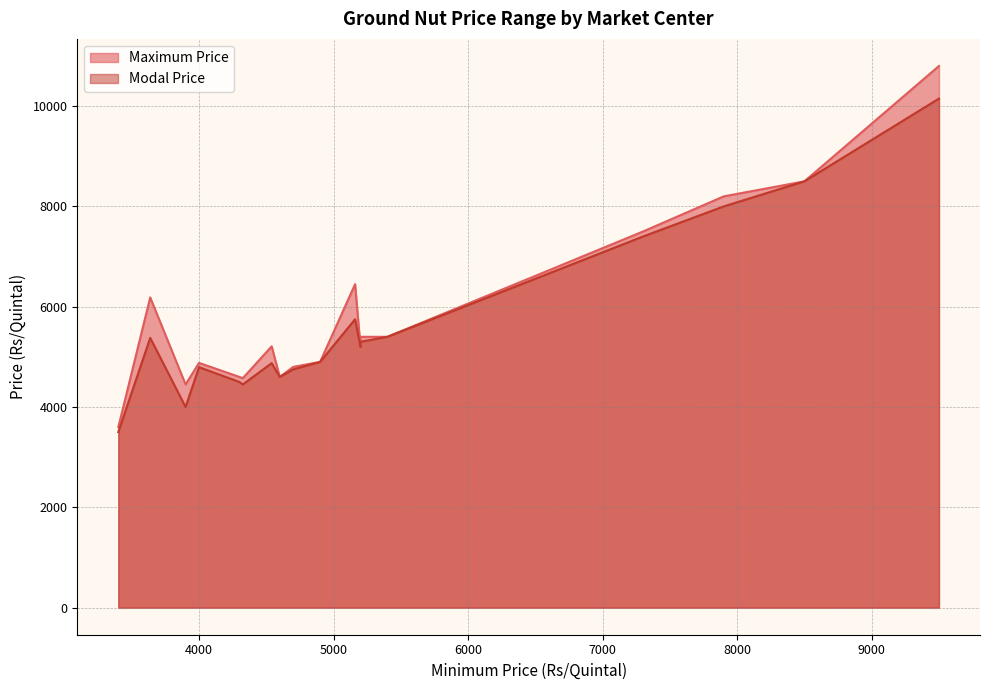

Rank the series at Kurnool from lowest to highest value.

Modal Price, Maximum Price